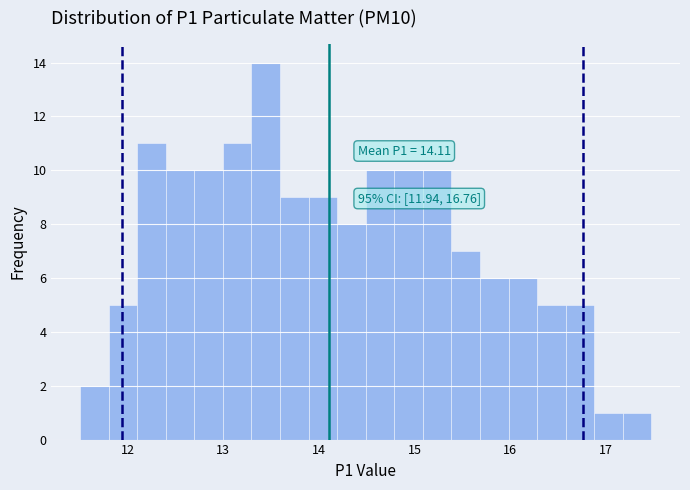

Around what value on the x-axis is the tallest bar? Give the approximate position of its centre, as read against the axis.

13.4